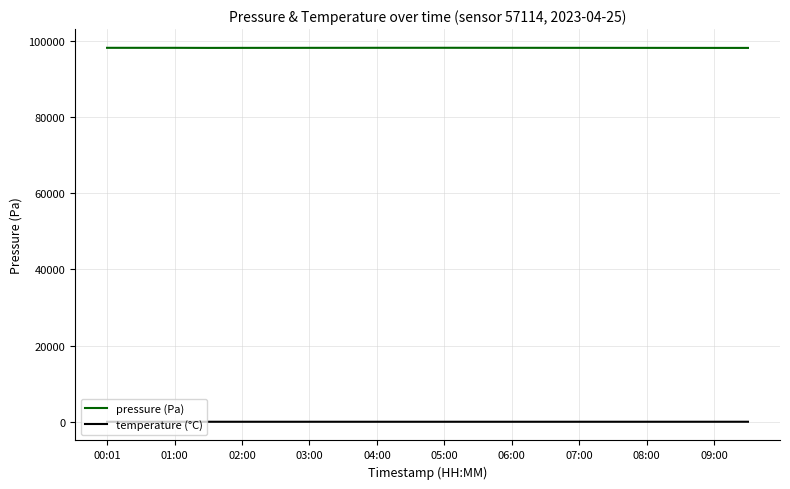

What is the highest value of the temperature (°C) series?

5.9